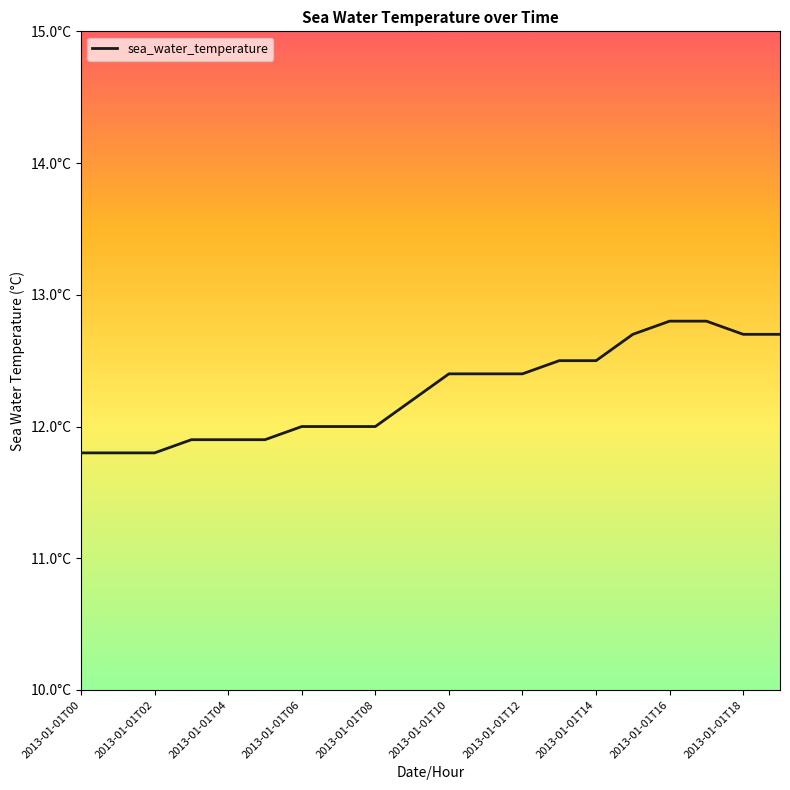

Does the chart display data point markers on the line(s)?

No